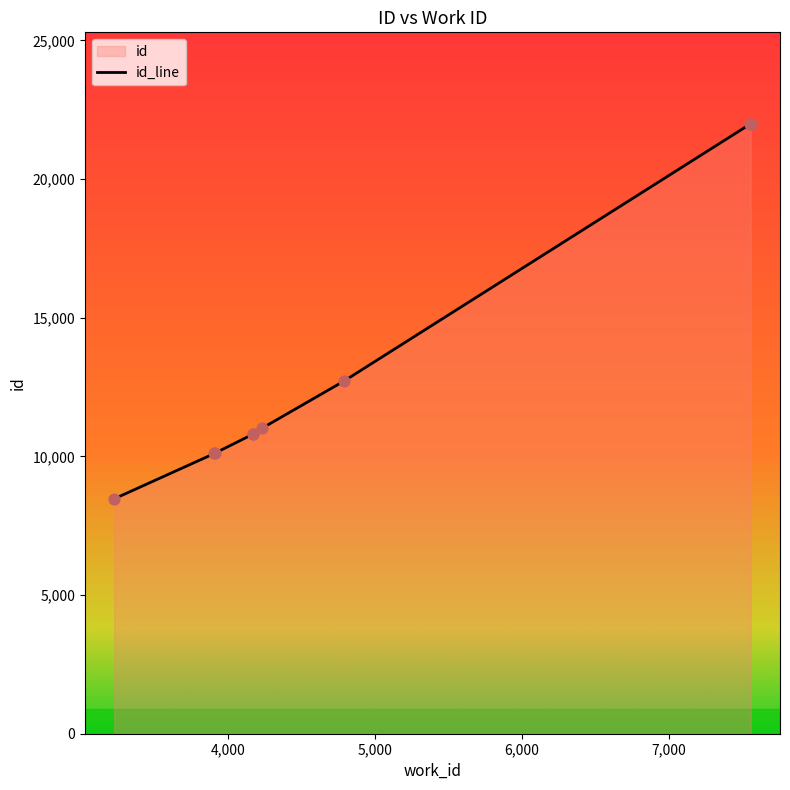

Between 4169 and 7559, which is larger?

7559